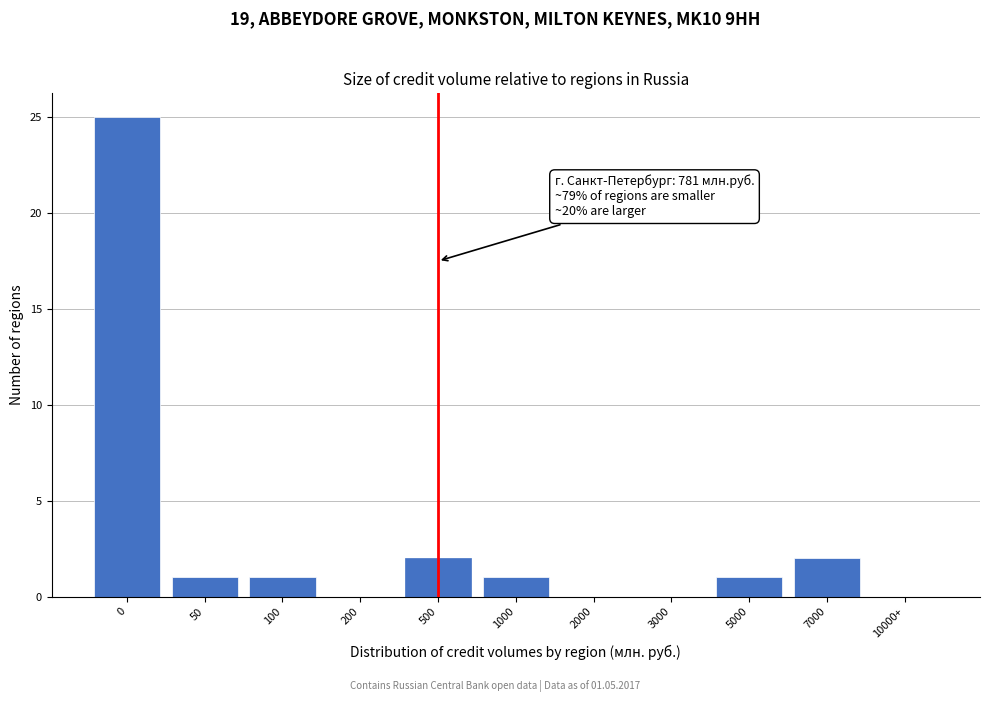

Reading left to right, what are all the values shown in this chart?

0=25	50=1	100=1	200=0	500=2	1000=1	2000=0	3000=0	5000=1	7000=2	10000+=0